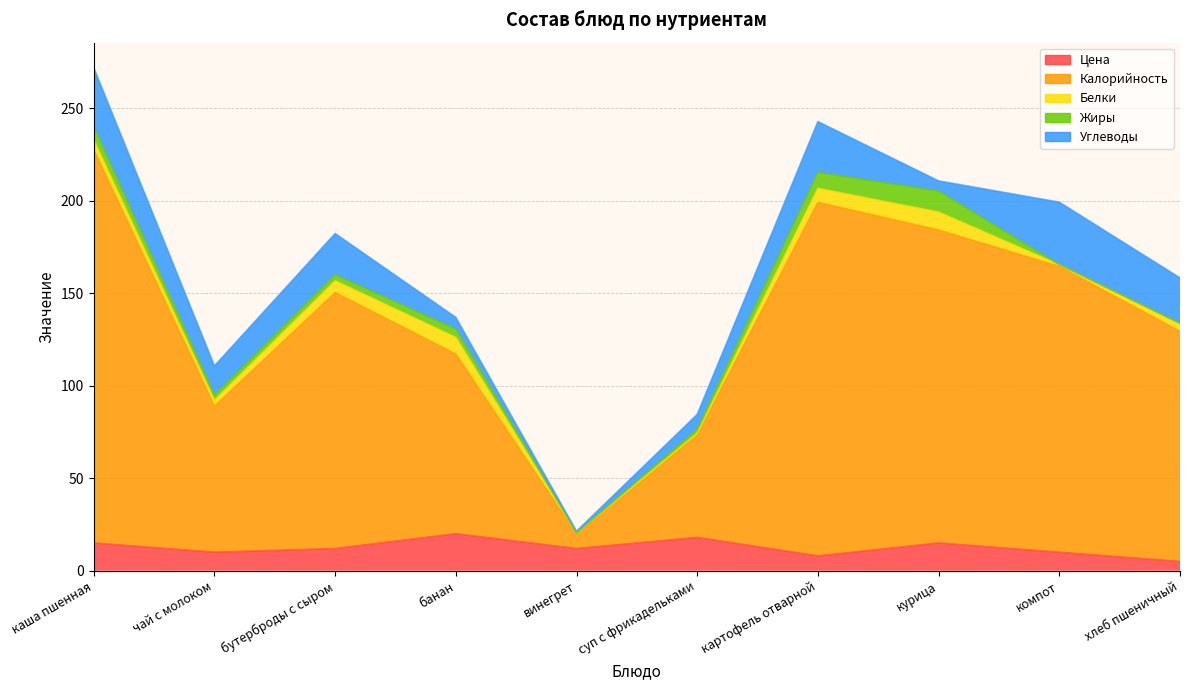

Is the value of Жиры at винегрет greater than the value of Белки at хлеб пшеничный?

No